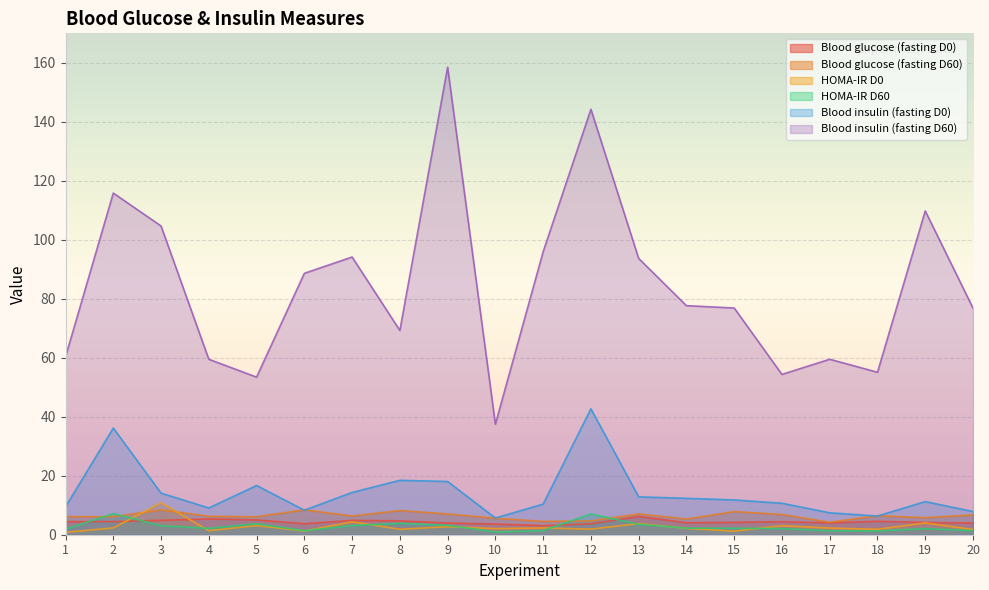

True or false: Blood insulin (fasting D0) and HOMA-IR D60 cross at least once.

False